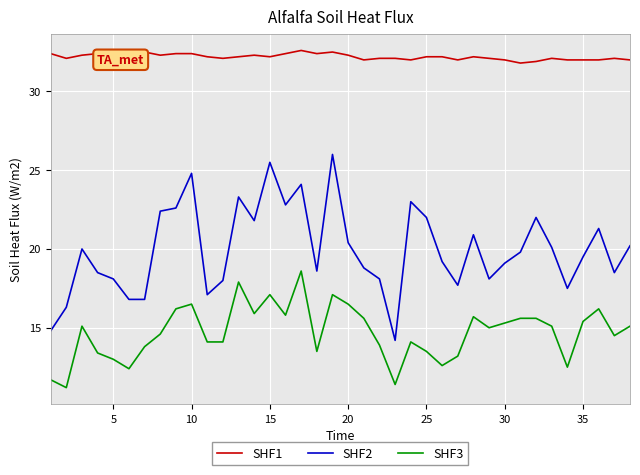

True or false: SHF2 has more than 1 interior local peaks.

True